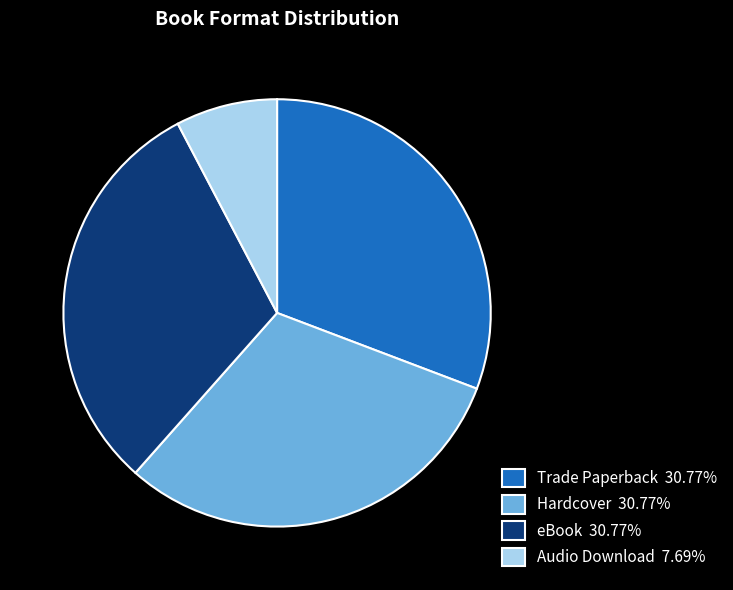

Is the sum of Hardcover 30.77% and Audio Download 7.69% greater than half?

No